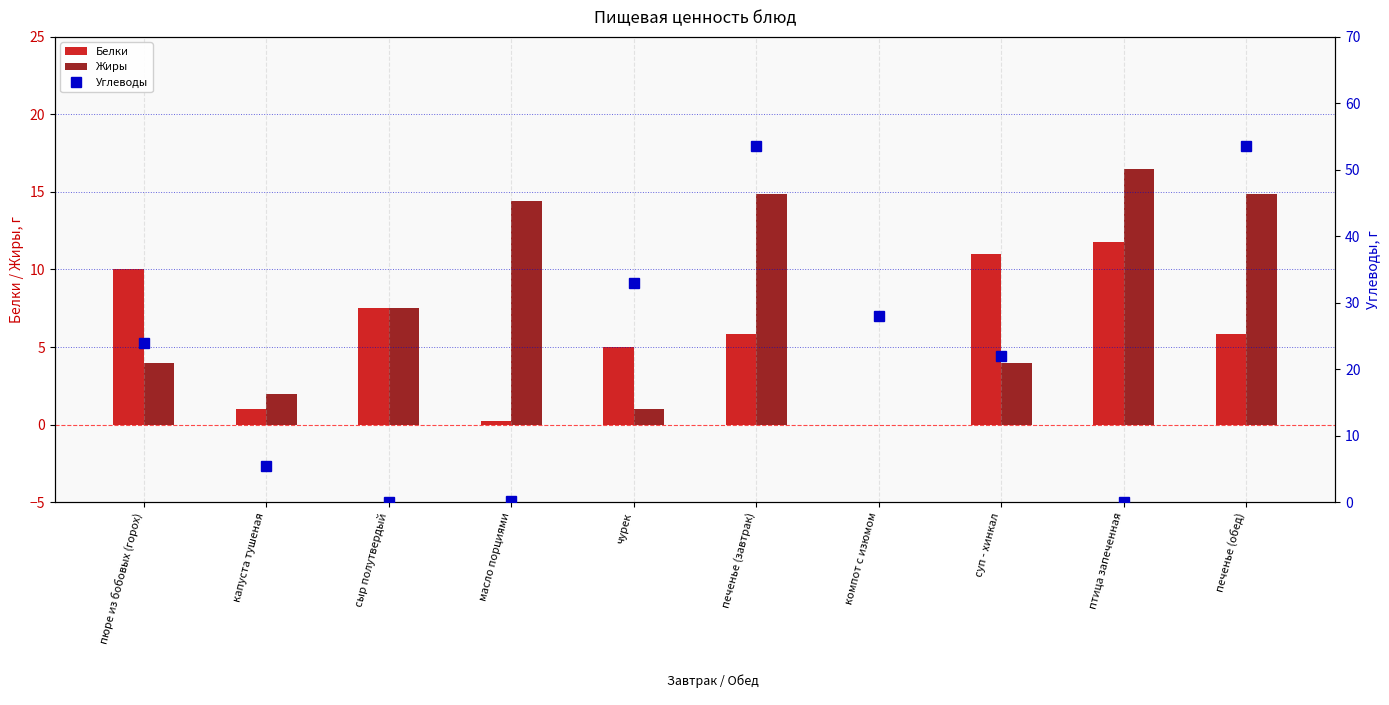

How many values in Белки are above zero?

9